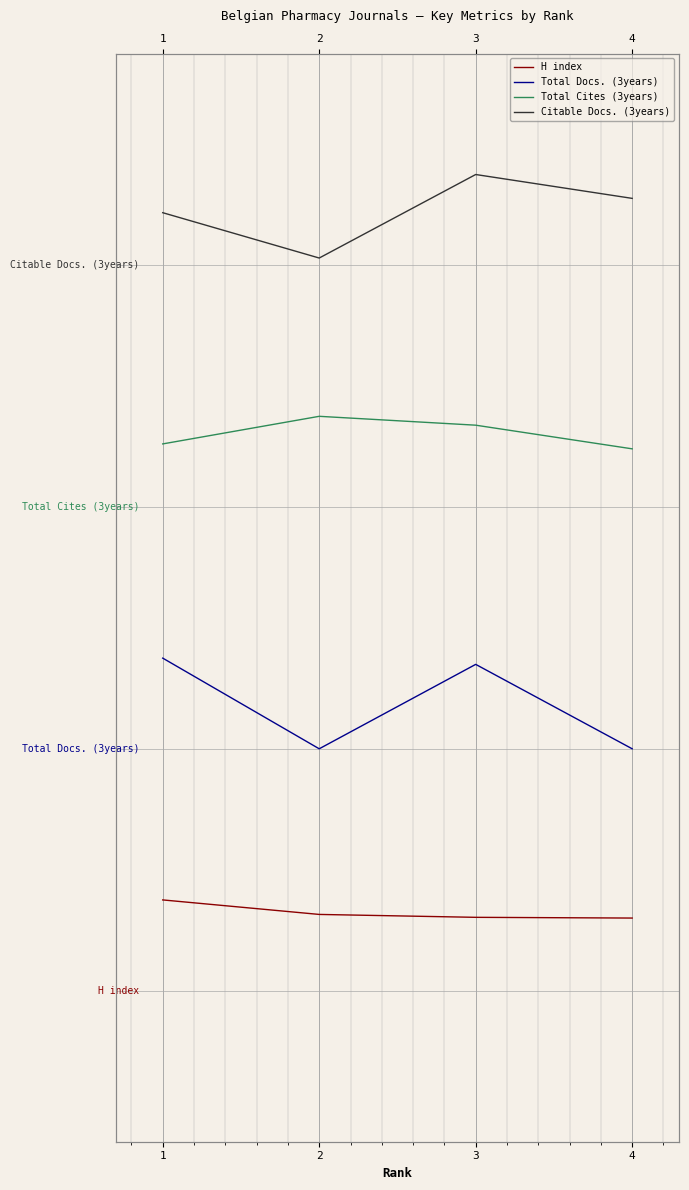

List the labels in order of Total Cites (3years) value, smallest first.

4, 1, 3, 2